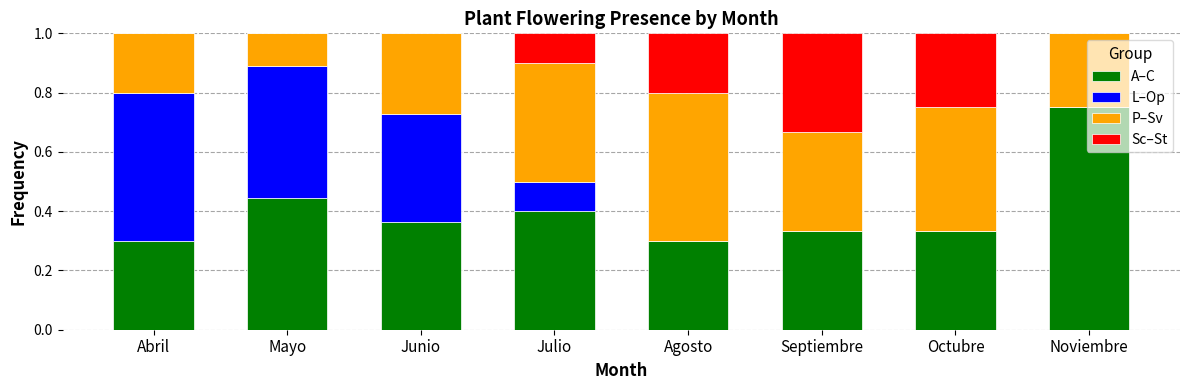

What is the sum of all A–C values?

3.2